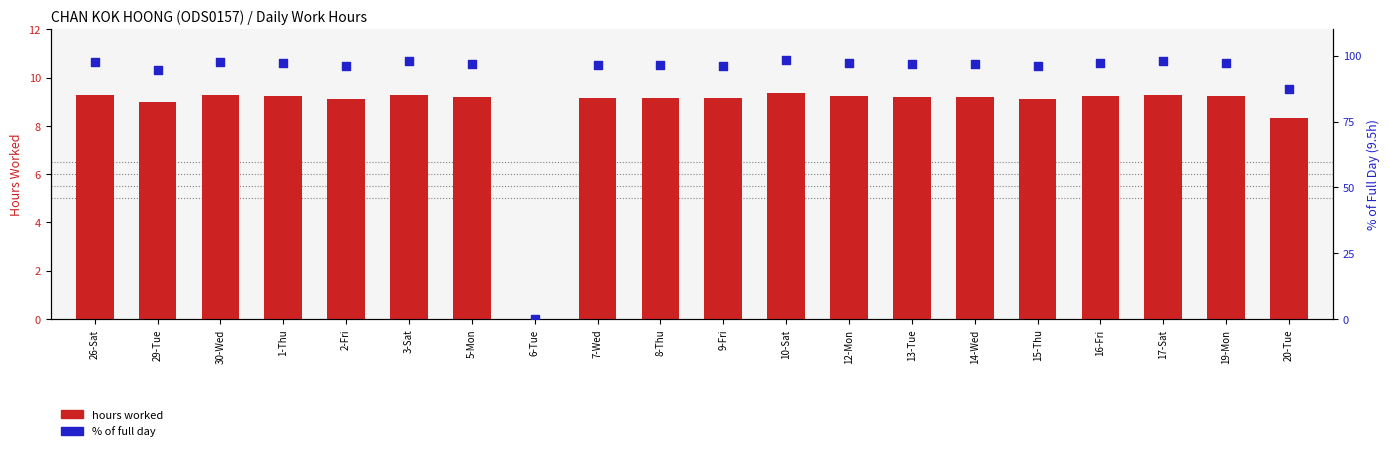

What is the total value across all series at 26-Sat?

106.9